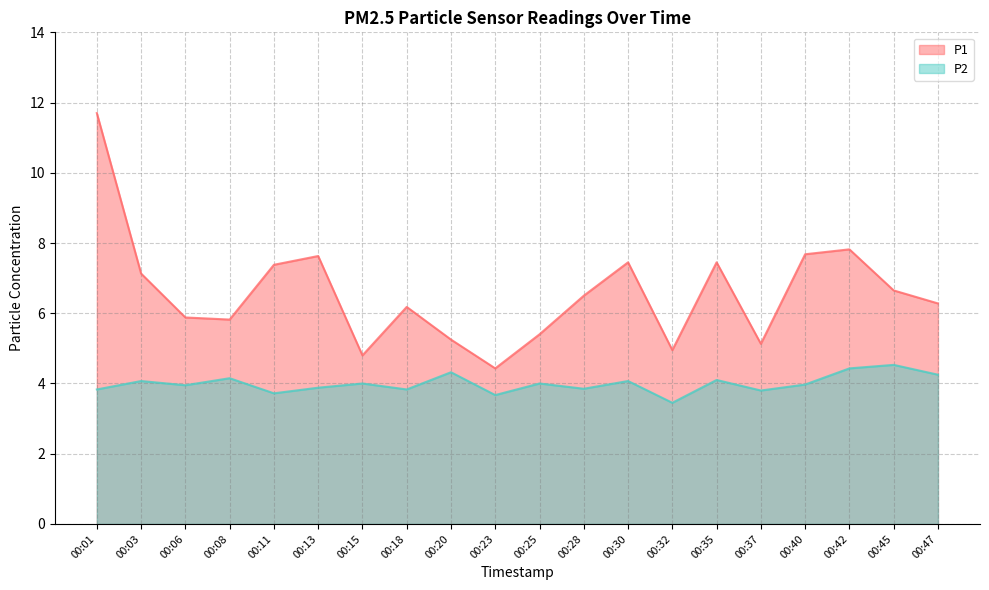

Rank the categories by P1 value from highest to lowest.

00:01, 00:42, 00:40, 00:13, 00:30, 00:35, 00:11, 00:03, 00:45, 00:28, 00:47, 00:18, 00:06, 00:08, 00:25, 00:20, 00:37, 00:32, 00:15, 00:23